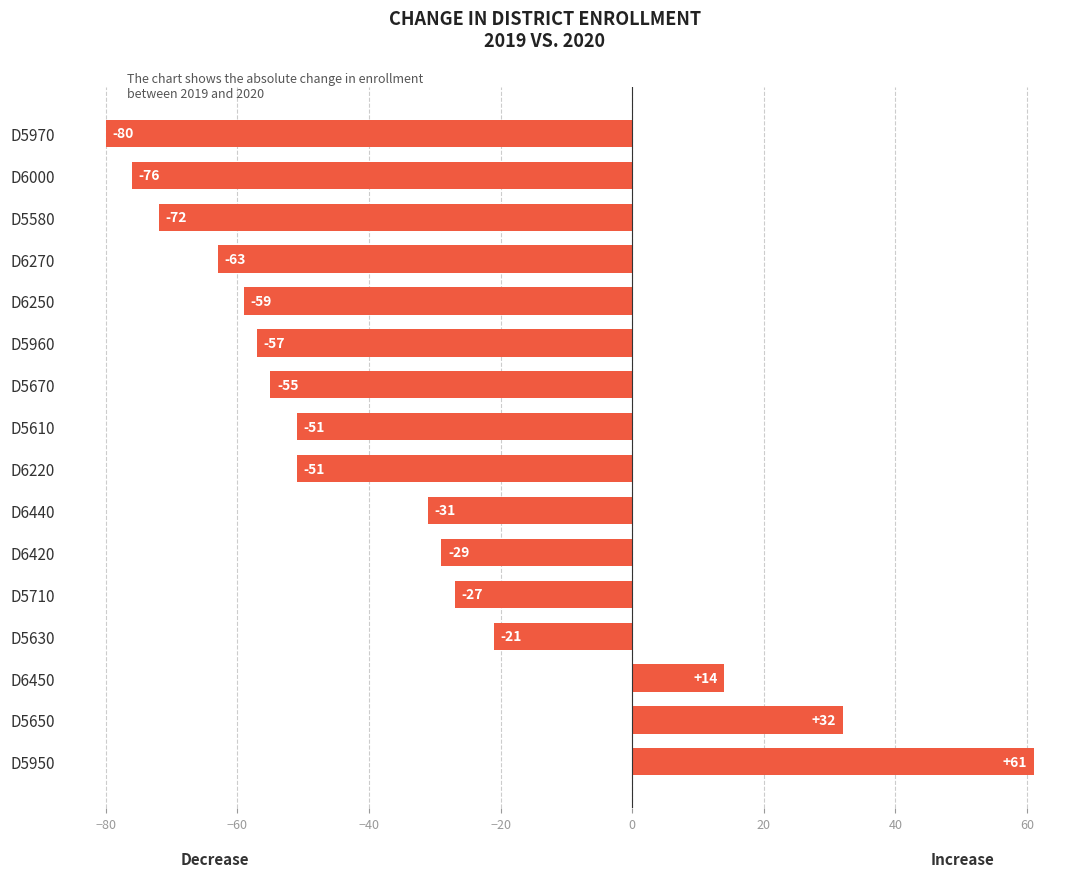

The chart shows a value of -55 at D5670. True or false?

True